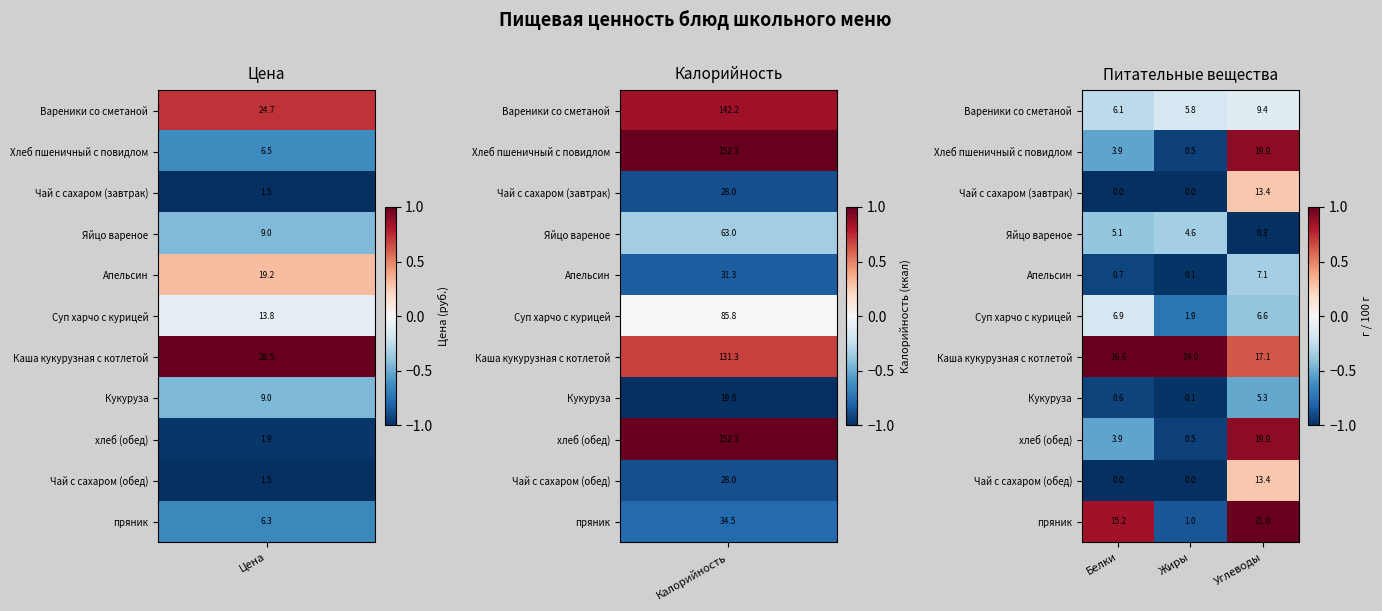

Rank the categories by хлеб (обед) value from lowest to highest.

Жиры, Белки, Углеводы